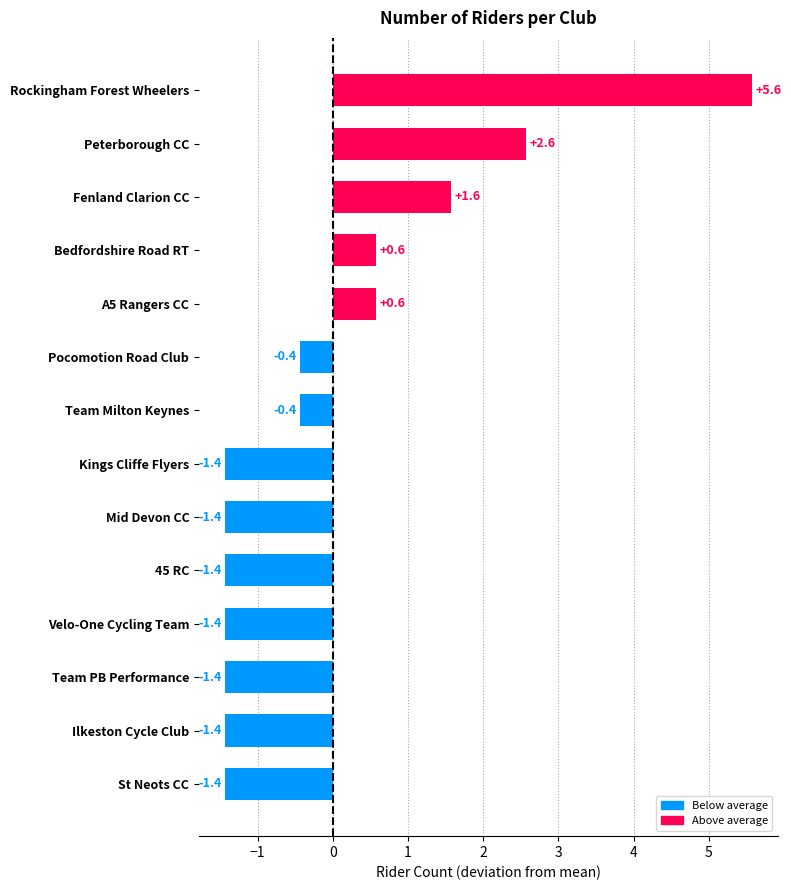

What is the change in value from Fenland Clarion CC to Team PB Performance?

-3.0